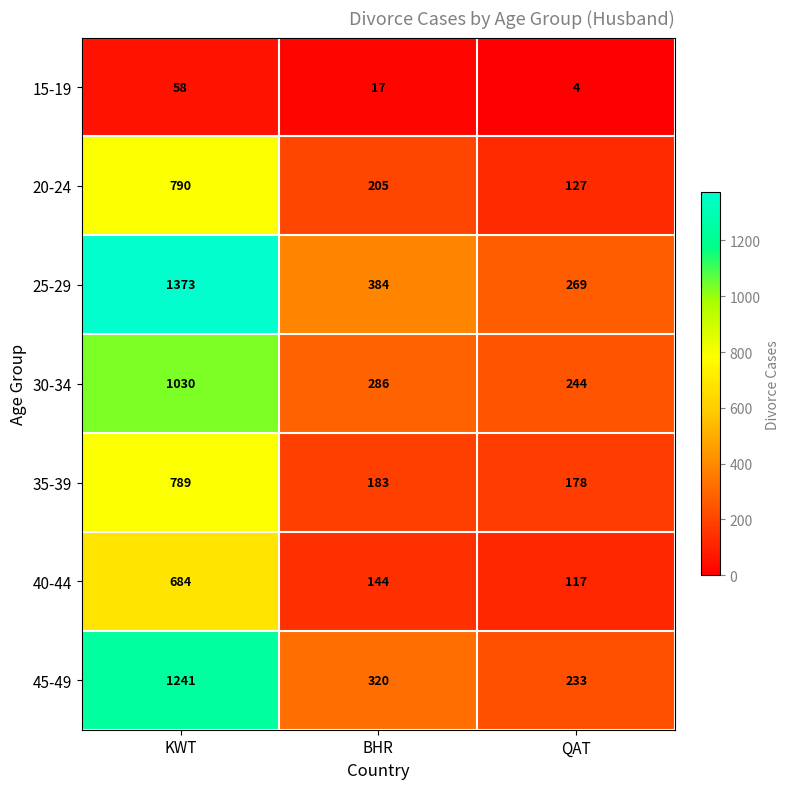

At which label does 45-49 reach its minimum?

QAT